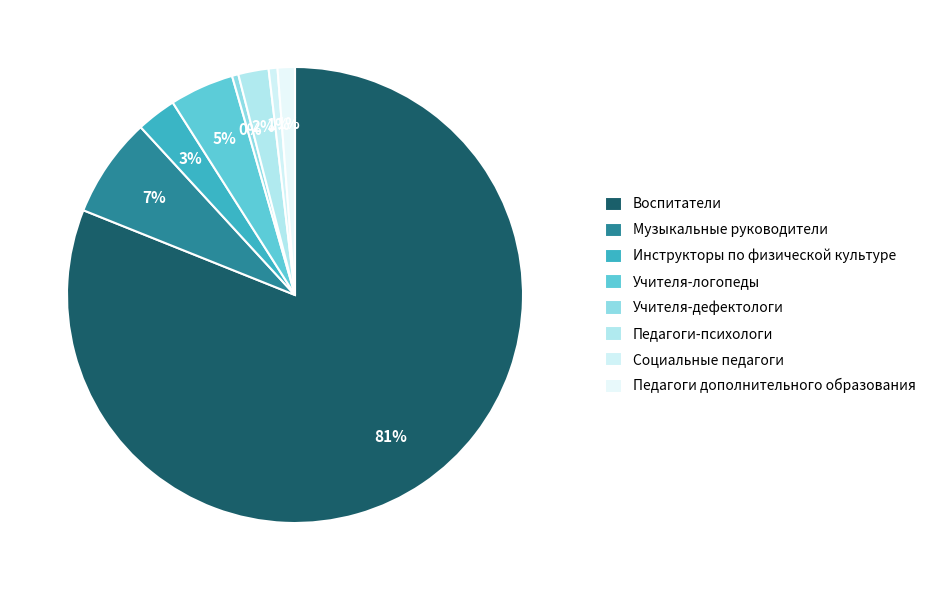

Count the number of slices in the pie.

8